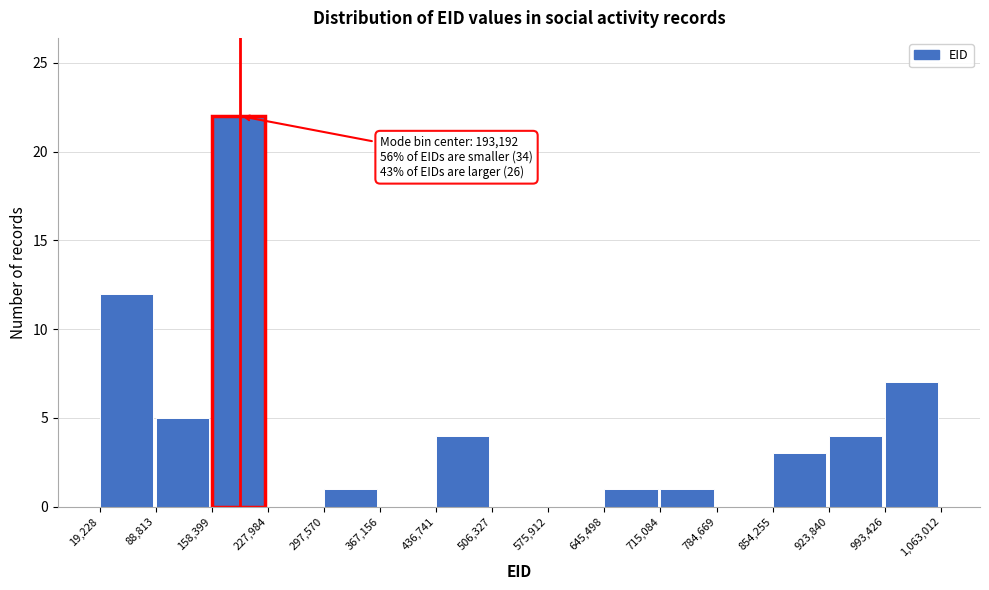

Over which range of the x-axis is the bar tallest?

158,399 to 227,984